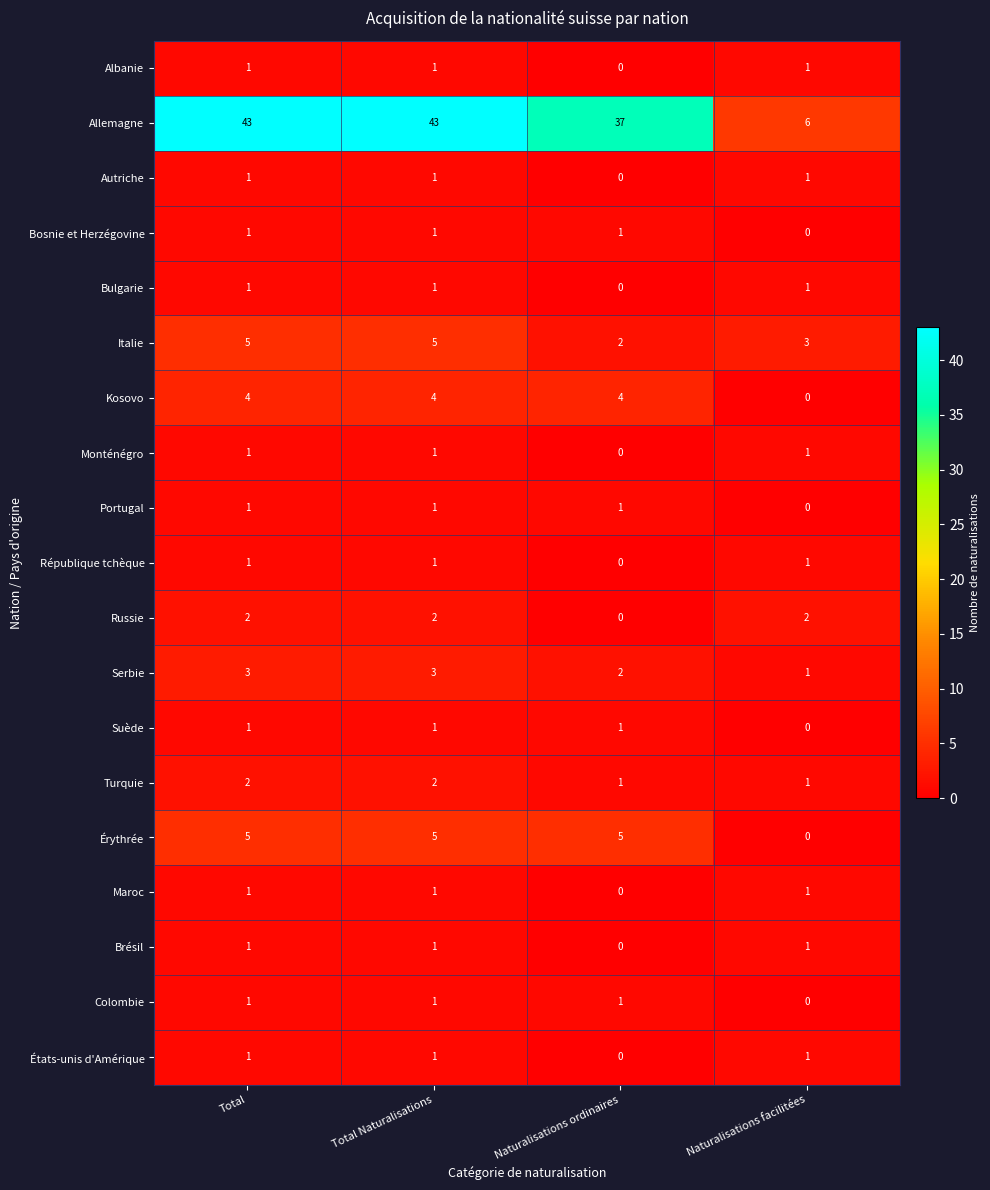

How many République tchèque values are between 1 and 2?

3